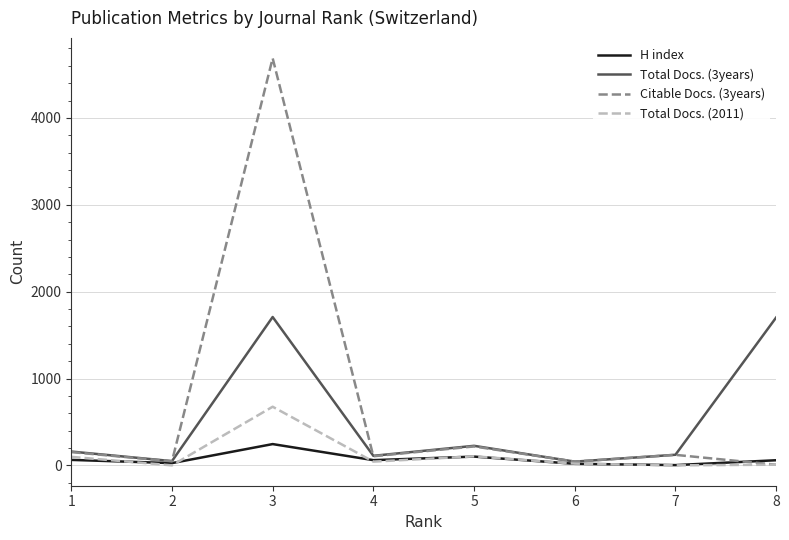

What is the spread (max minus min) of values at 5?

124